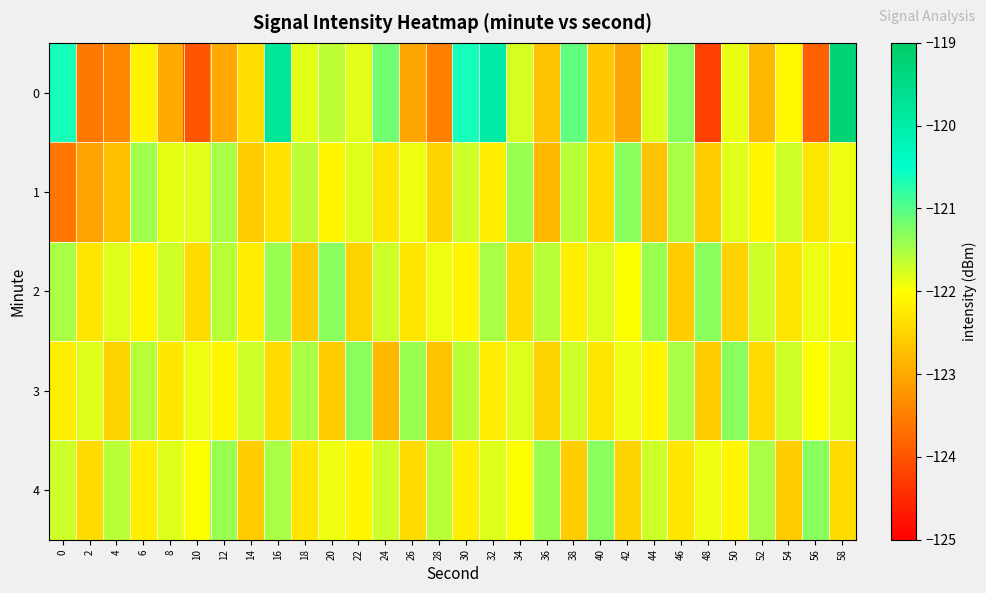

Reading left to right, extract all data points from this chart.

0: 0=-120.6	2=-123.6	4=-123.4	6=-122.2	8=-123.0	10=-124.0	12=-123.0	14=-122.4	16=-119.8	18=-121.8	20=-121.6	22=-121.8	24=-121.2	26=-123.1	28=-123.5	30=-120.6	32=-119.9	34=-121.7	36=-122.7	38=-121.1	40=-122.7	42=-123.0	44=-121.8	46=-121.3	48=-124.2	50=-121.9	52=-122.8	54=-122.1	56=-123.9	58=-119.3
1: 0=-123.6	2=-123.1	4=-122.8	6=-121.4	8=-121.9	10=-121.8	12=-121.5	14=-122.6	16=-122.4	18=-121.6	20=-122.1	22=-121.8	24=-122.3	26=-121.9	28=-122.5	30=-121.7	32=-122.2	34=-121.4	36=-122.8	38=-121.6	40=-122.4	42=-121.3	44=-122.7	46=-121.5	48=-122.6	50=-121.8	52=-122.1	54=-121.7	56=-122.3	58=-121.9
2: 0=-121.5	2=-122.3	4=-121.8	6=-122.1	8=-121.7	10=-122.4	12=-121.6	14=-122.2	16=-121.4	18=-122.6	20=-121.3	22=-122.5	24=-121.7	26=-122.3	28=-121.9	30=-122.1	32=-121.5	34=-122.4	36=-121.6	38=-122.2	40=-121.8	42=-122.0	44=-121.4	46=-122.6	48=-121.3	50=-122.5	52=-121.7	54=-122.3	56=-121.9	58=-122.1
3: 0=-122.2	2=-121.8	4=-122.5	6=-121.6	8=-122.3	10=-121.9	12=-122.1	14=-121.7	16=-122.4	18=-121.5	20=-122.6	22=-121.3	24=-122.8	26=-121.4	28=-122.7	30=-121.6	32=-122.2	34=-121.8	36=-122.5	38=-121.7	40=-122.3	42=-121.9	44=-122.1	46=-121.5	48=-122.6	50=-121.3	52=-122.4	54=-121.7	56=-122.0	58=-121.8
4: 0=-121.7	2=-122.4	4=-121.6	6=-122.2	8=-121.8	10=-122.0	12=-121.4	14=-122.6	16=-121.5	18=-122.3	20=-121.9	22=-122.1	24=-121.7	26=-122.4	28=-121.6	30=-122.2	32=-121.8	34=-122.0	36=-121.4	38=-122.6	40=-121.3	42=-122.5	44=-121.7	46=-122.3	48=-121.9	50=-122.1	52=-121.5	54=-122.6	56=-121.3	58=-122.4